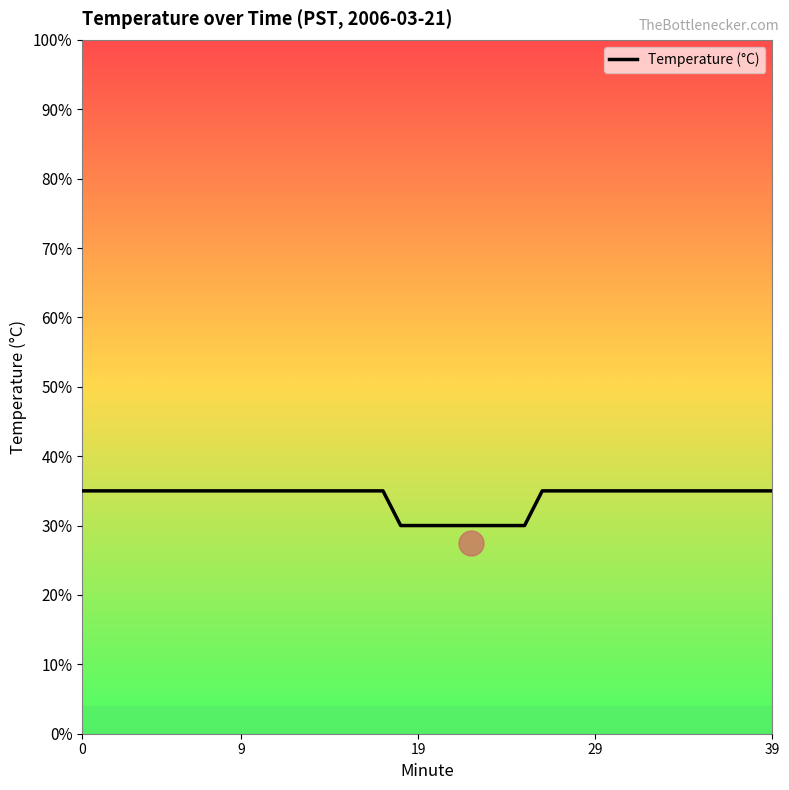

What is the label of the 5th point from the left?

39